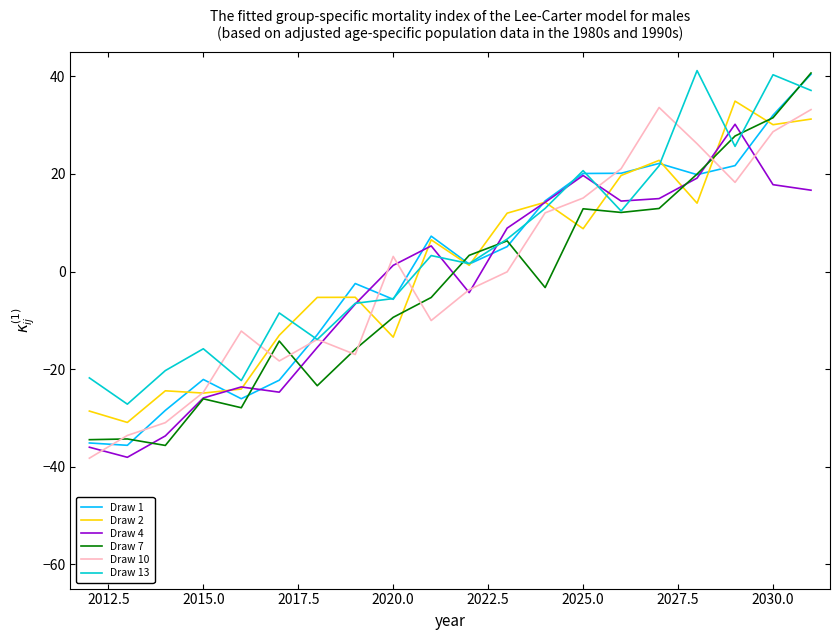

What is the average value of the Draw 10 series?

-0.6